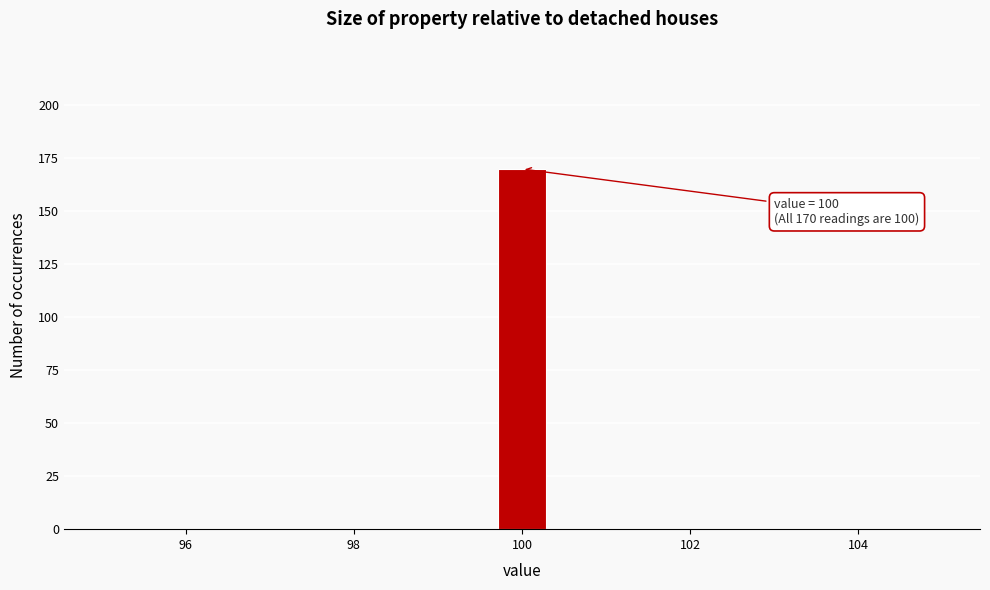

Around what value on the x-axis is the tallest bar? Give the approximate position of its centre, as read against the axis.

100.0